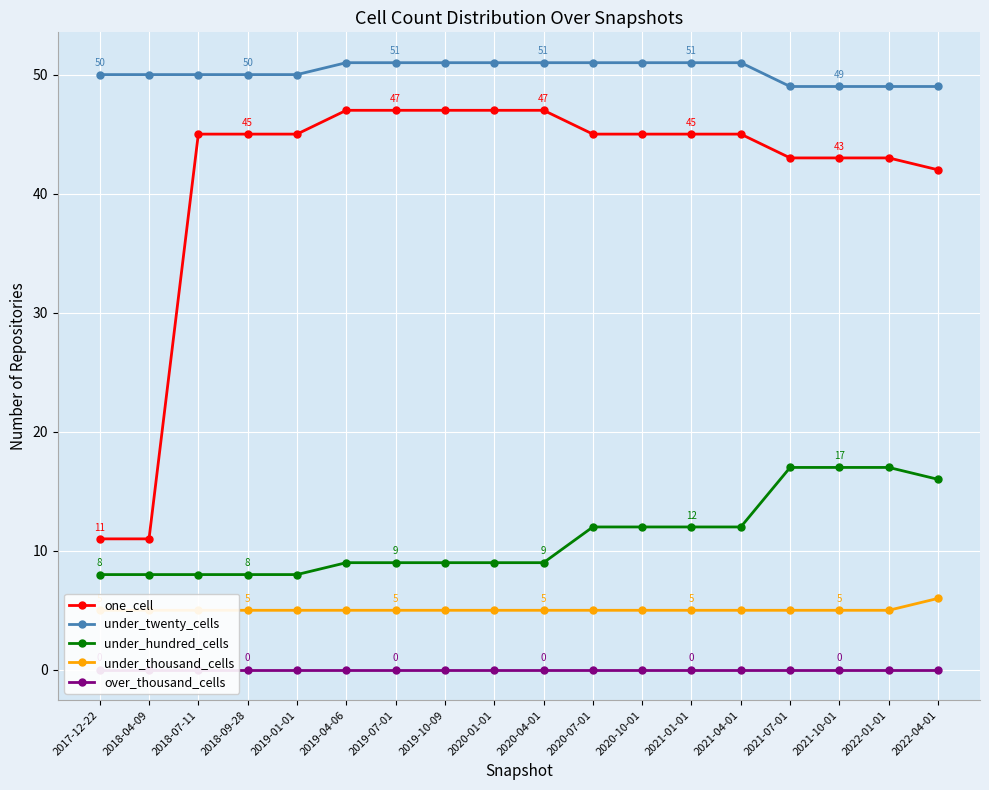

At which category does the chart reach its minimum across all series?

2017-12-22